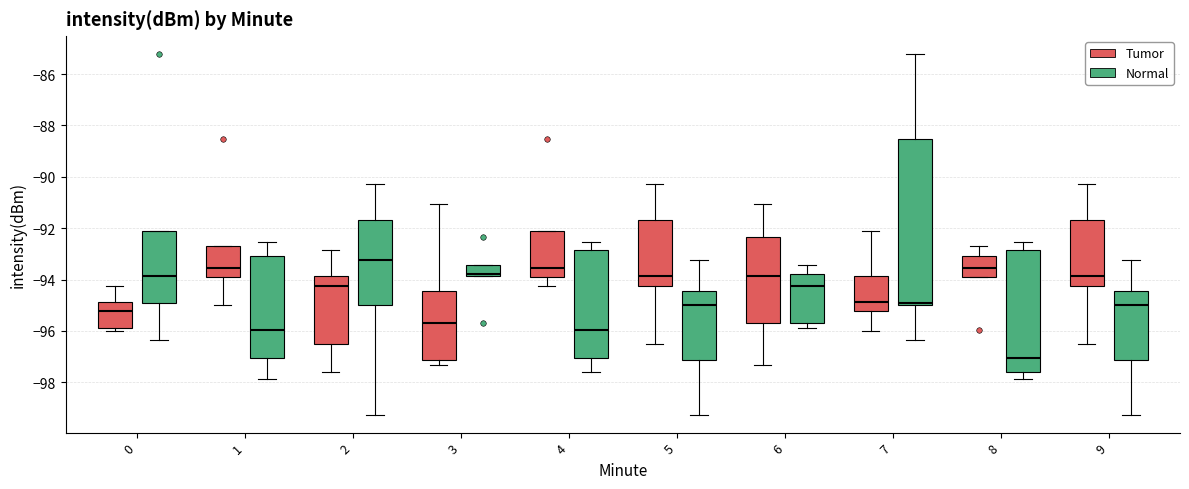

Where does the median line of the box for 8 (Normal) sit on the y-axis? The values are not printed on the chart, so give them approximately, as read against the axis.

-97.0